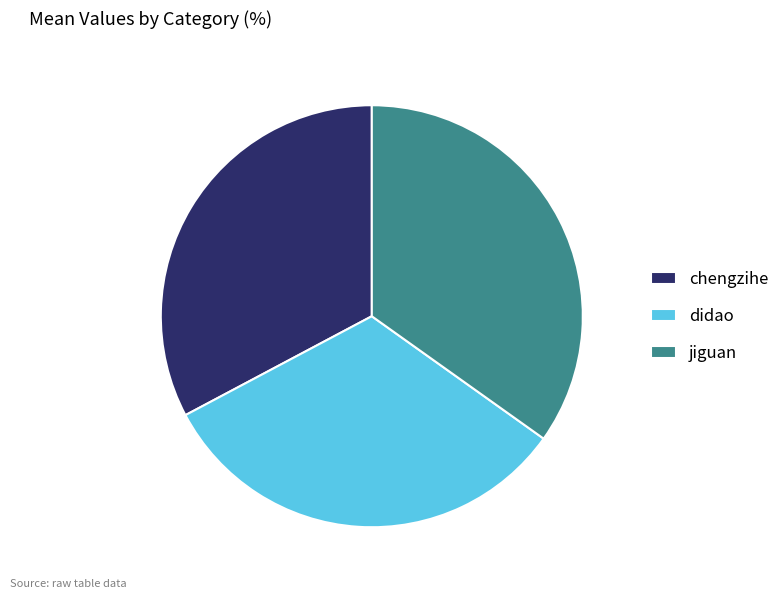

How many slices are in this pie chart?

3